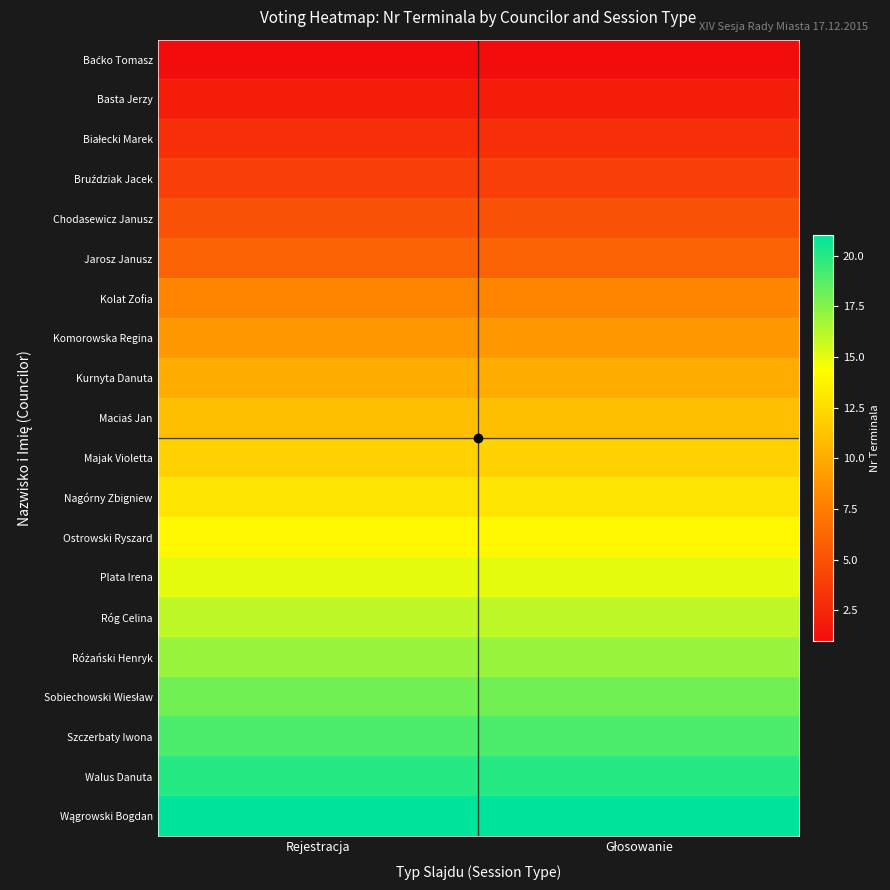

At which category does the chart reach its minimum across all series?

Rejestracja